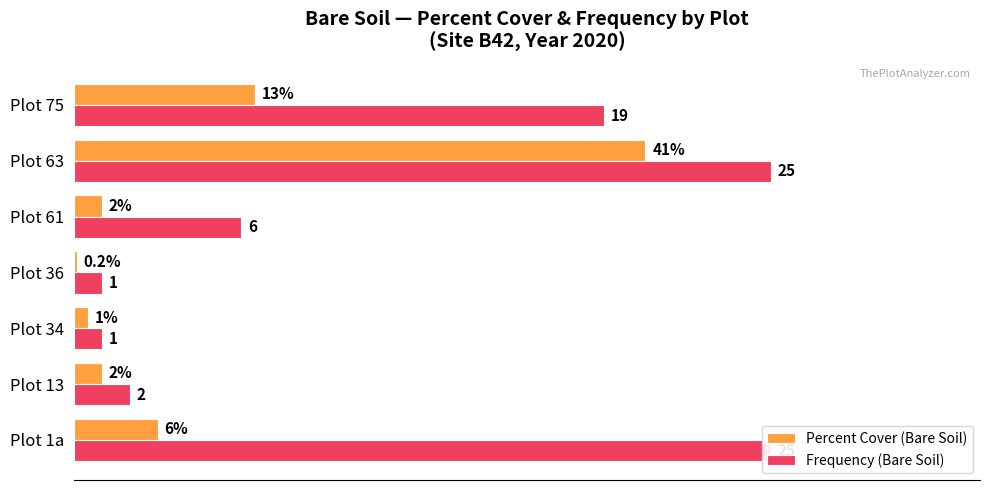

Between Plot 34 and Plot 75, which series saw the biggest shift?

Frequency (Bare Soil)